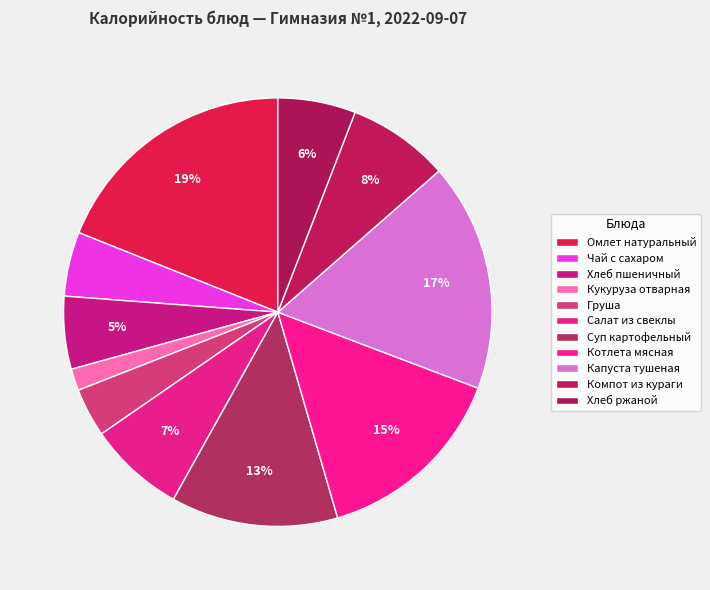

To the nearest percent, what is the difference between the Хлеб пшеничный and Суп картофельный slice percentages?

7%